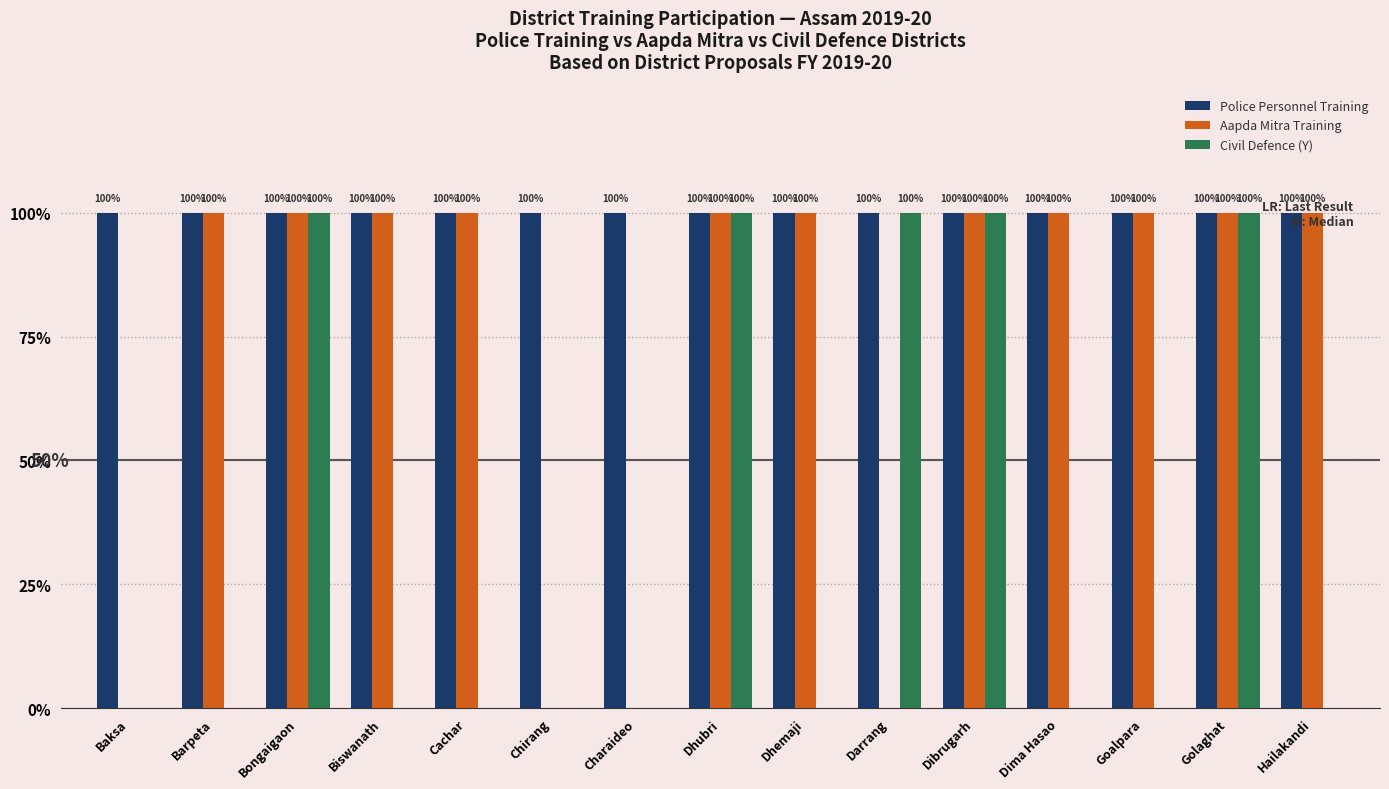

What is the value of the Aapda Mitra Training bar at the 12th from the left?

1